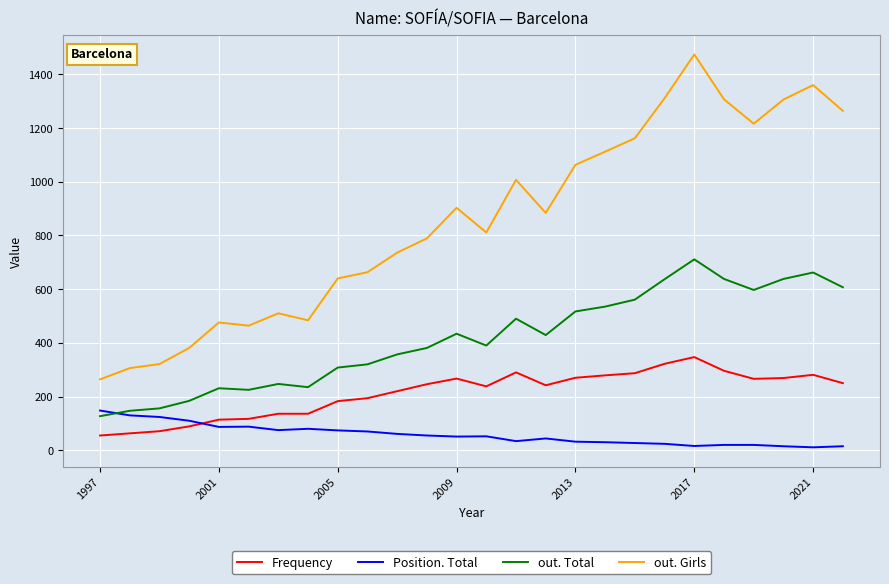

What is the minimum value for out. Total?

127